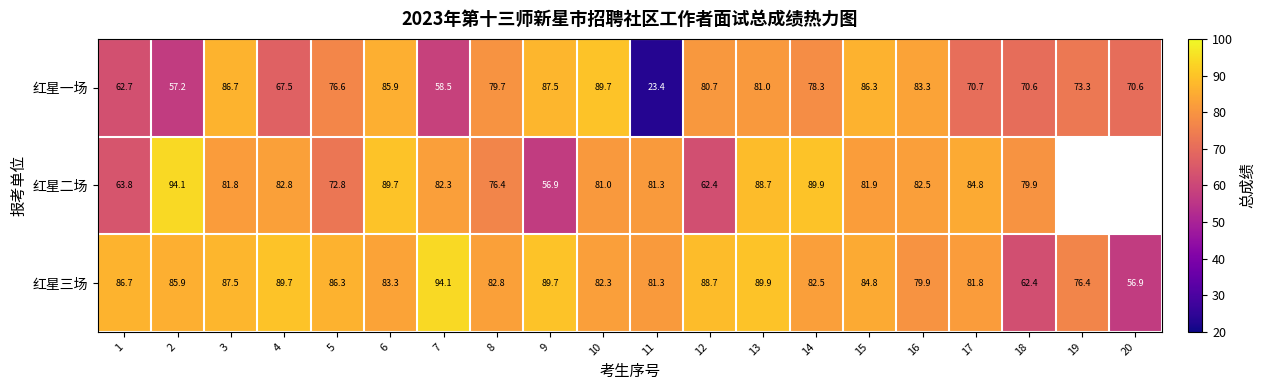

Is the value of 红星二场 at 11 greater than the value of 红星一场 at 6?

No